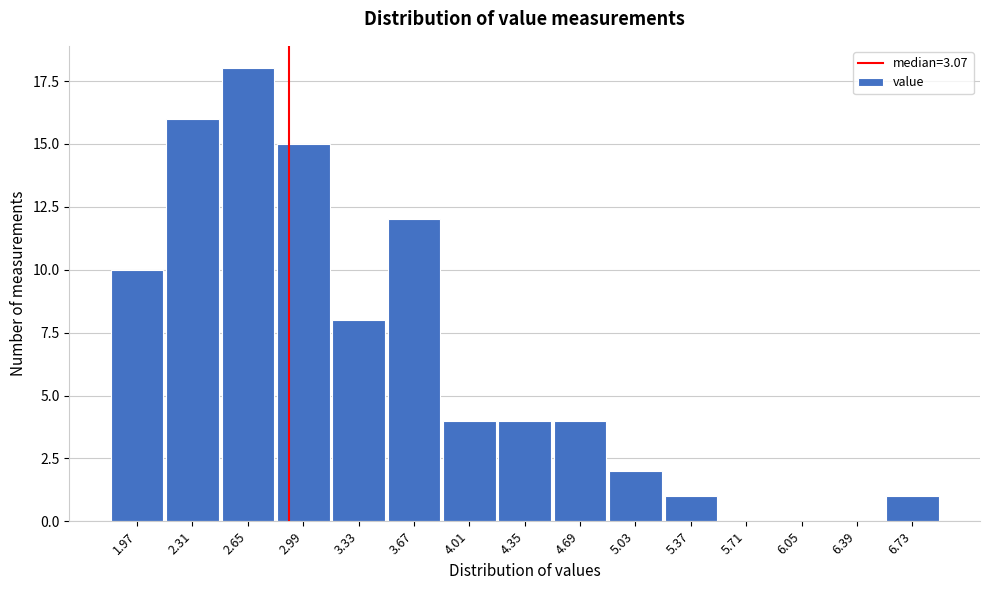

Reading left to right, what are all the values shown in this chart?

1.97=10	2.31=16	2.65=18	2.99=15	3.33=8	3.67=12	4.01=4	4.35=4	4.69=4	5.03=2	5.37=1	5.71=0	6.05=0	6.39=0	6.73=1